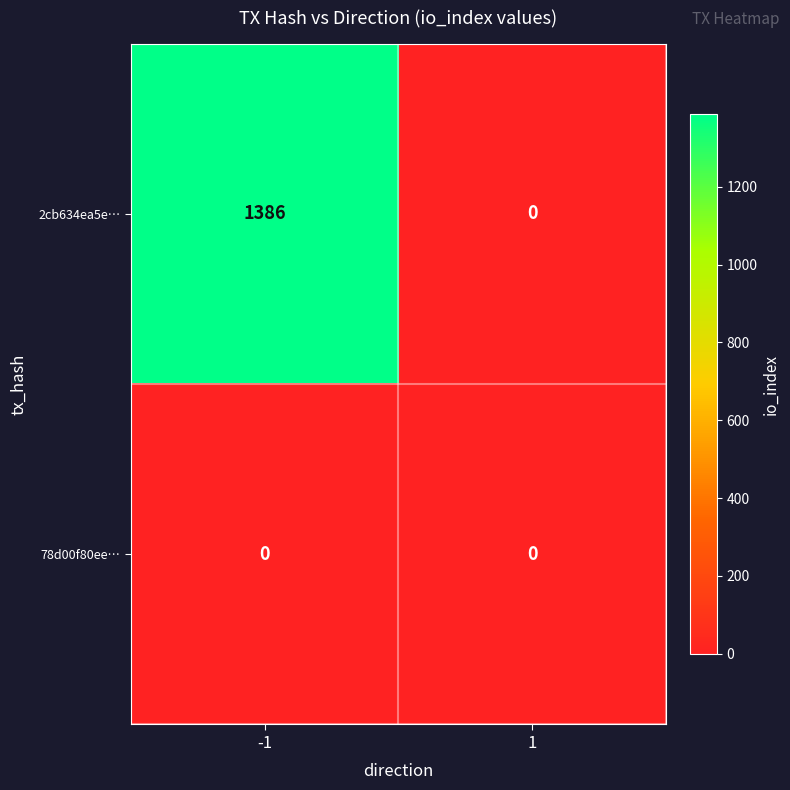

Reading right to left, extract all data points from this chart.

2cb634ea5e…: 0	1386
78d00f80ee…: 0	0